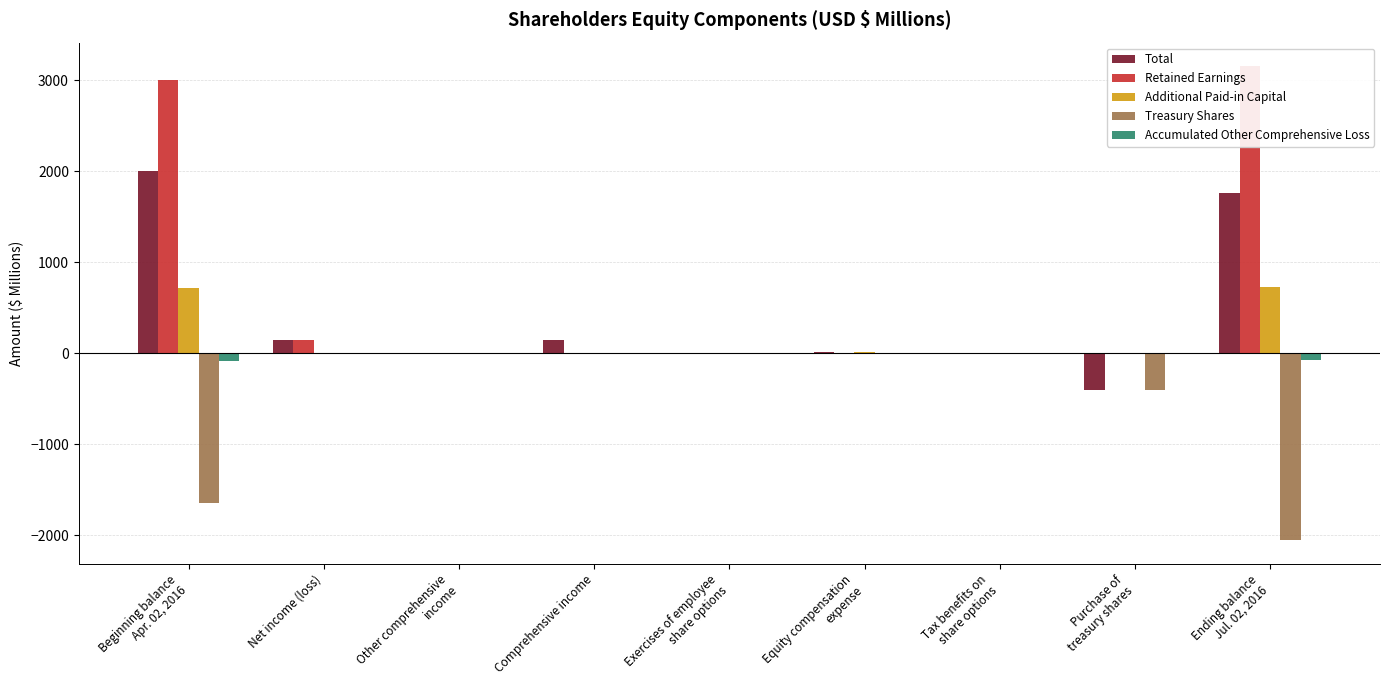

Is the value of Accumulated Other Comprehensive Loss at Ending balance
Jul. 02, 2016 greater than the value of Total at Beginning balance
Apr. 02, 2016?

No